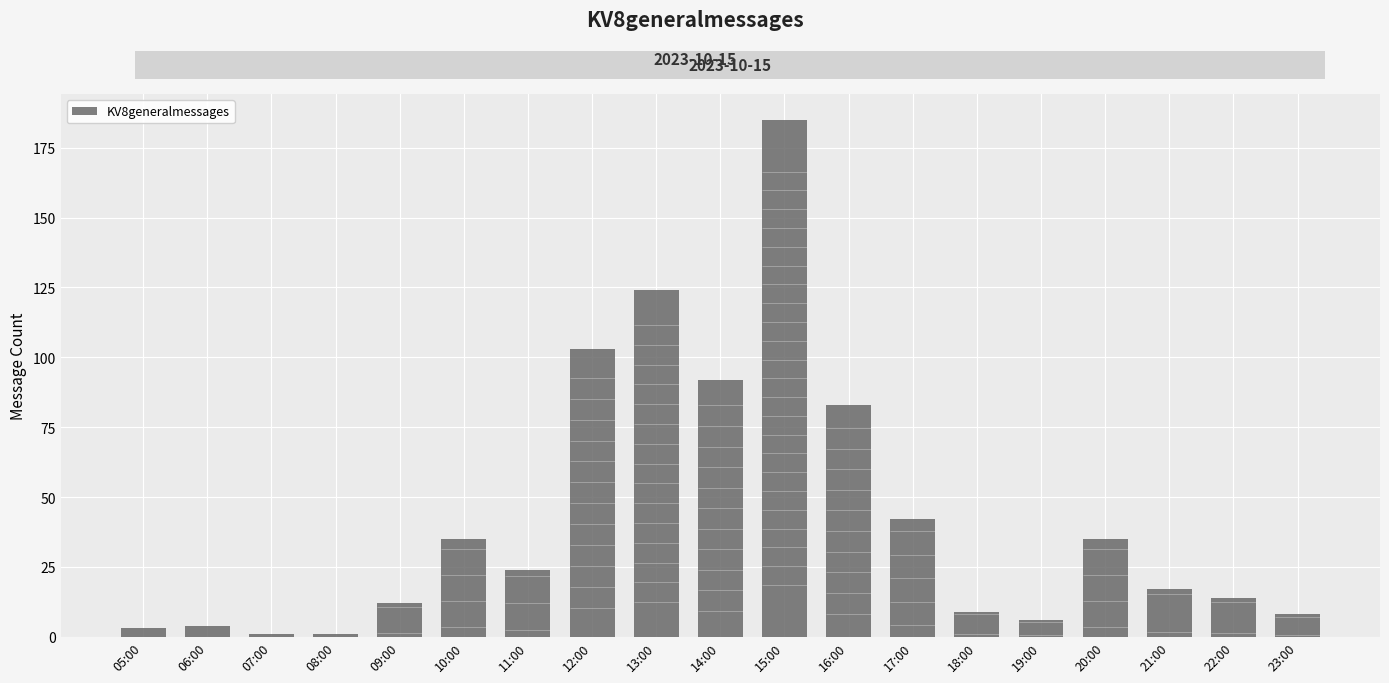

Reading left to right, list all the values displayed in this chart.

3	4	1	1	12	35	24	103	124	92	185	83	42	9	6	35	17	14	8